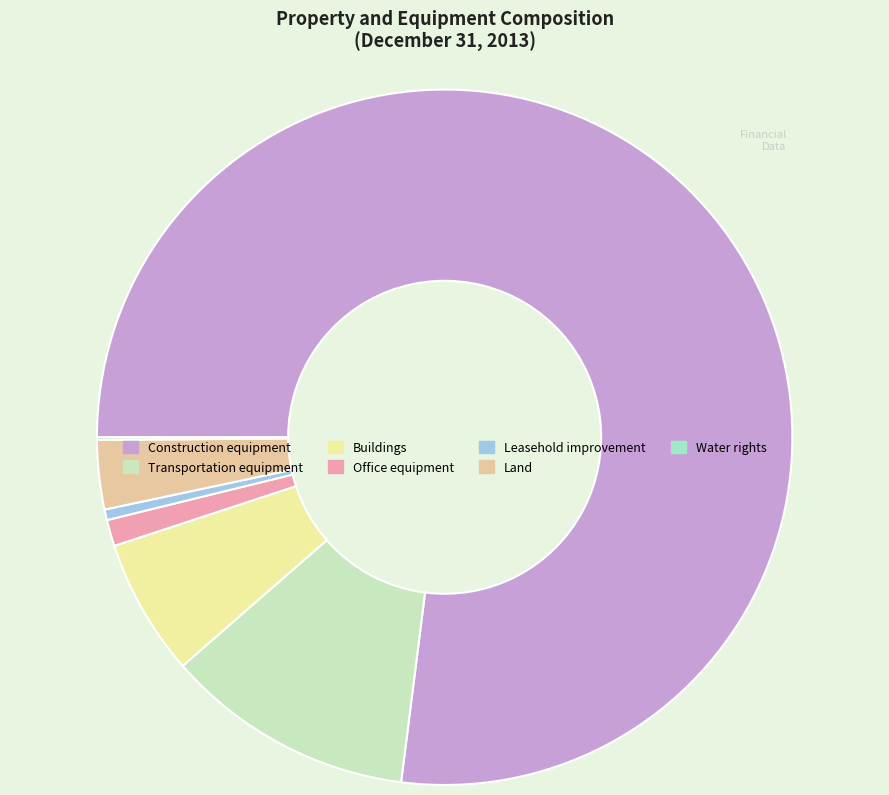

Do Office equipment and Land together represent more than half of the pie?

No